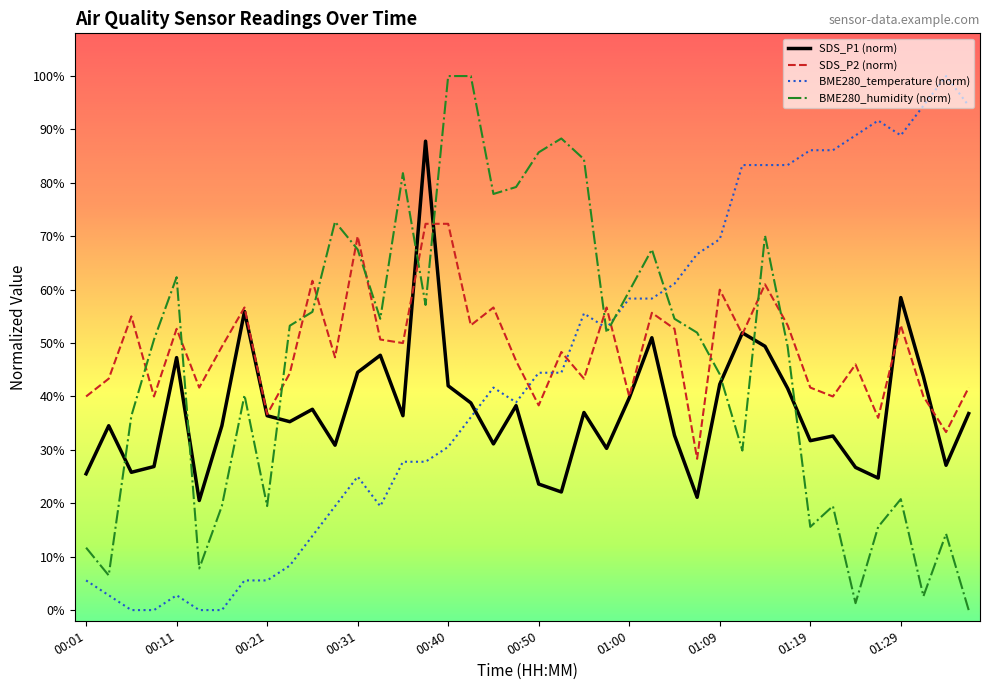

Which series ends up on top after the final intersection of BME280_temperature (norm) and SDS_P2 (norm)?

BME280_temperature (norm)